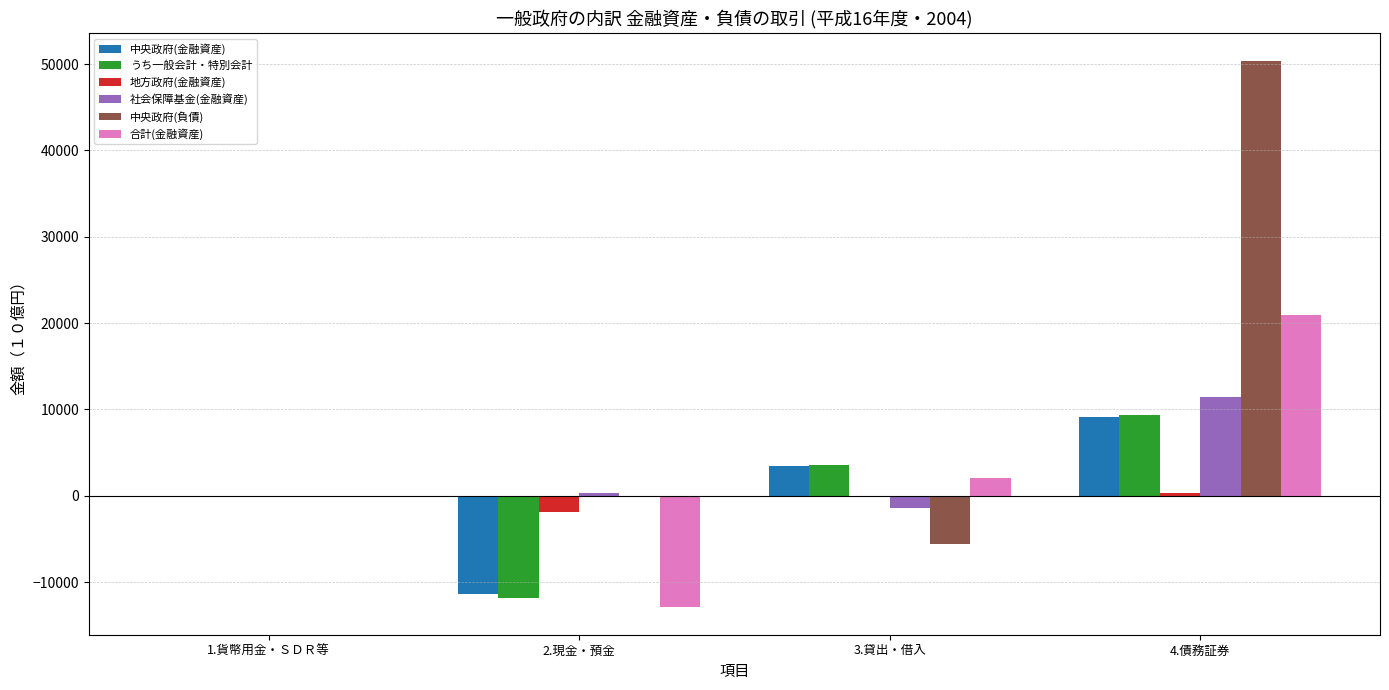

At which category is the sum across all series the highest?

4.債務証券